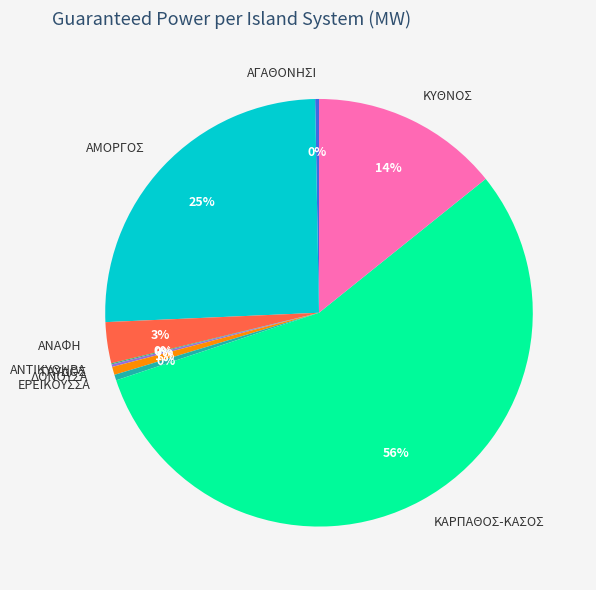

Between ΚΑΡΠΑΘΟΣ-ΚΑΣΟΣ and ΔΟΝΟΥΣΑ, which is larger?

ΚΑΡΠΑΘΟΣ-ΚΑΣΟΣ